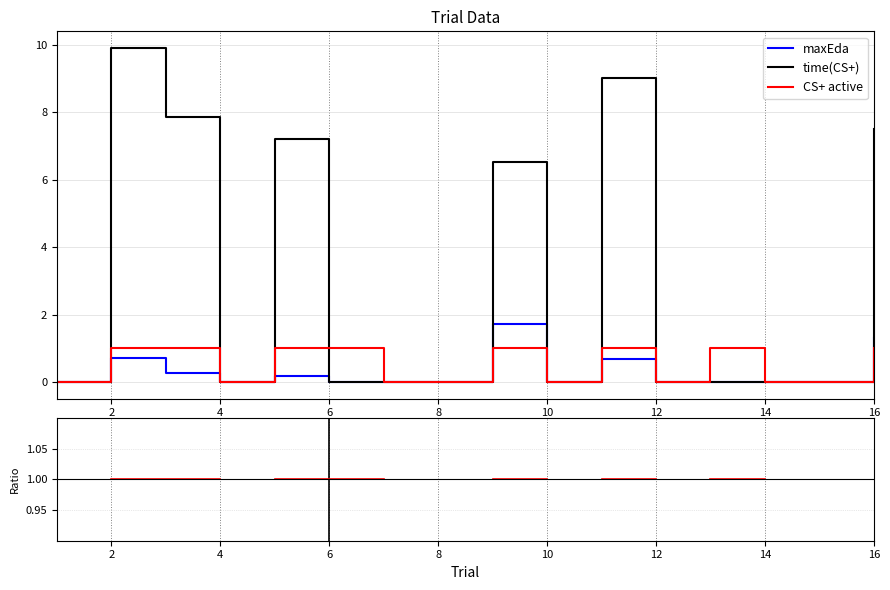

Is this an area chart (filled region under the line)?

No